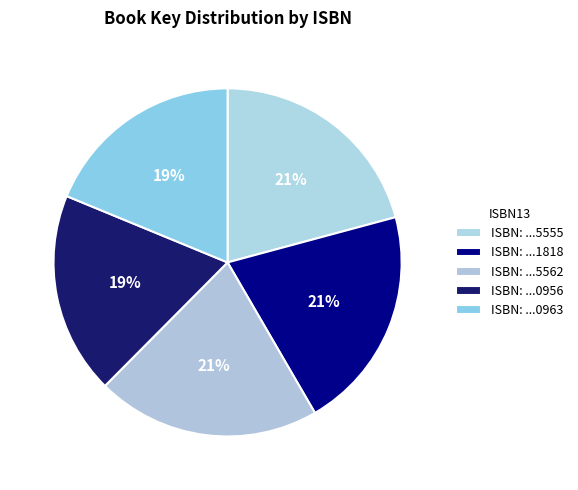

Which slice is the largest?

9781507215555